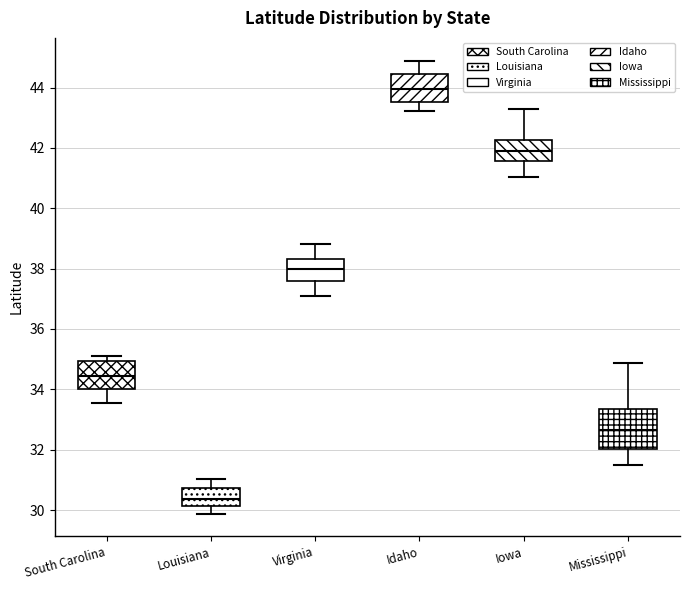

Which box's median line is the highest?

Idaho